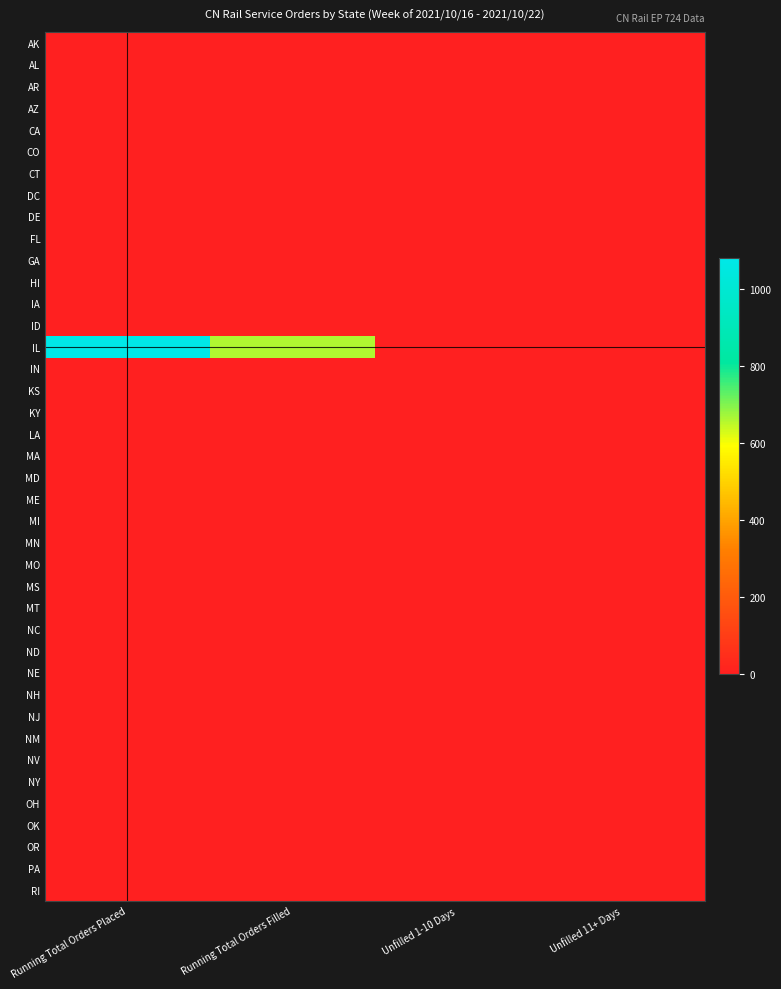

Between Running Total Orders Placed and Running Total Orders Filled, which is larger?

Running Total Orders Placed